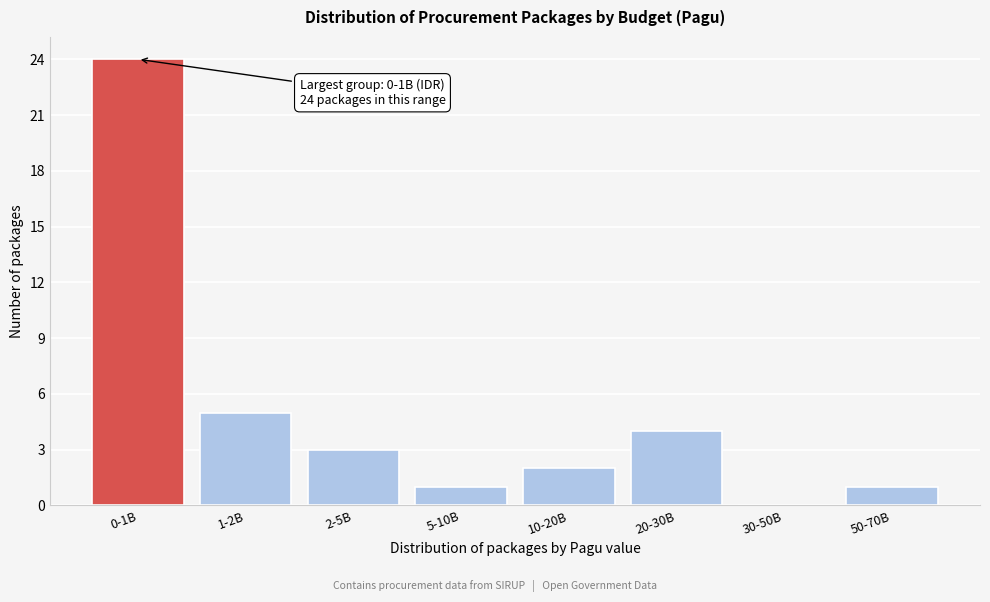

Reading left to right, extract all data points from this chart.

0-1B=24	1-2B=5	2-5B=3	5-10B=1	10-20B=2	20-30B=4	30-50B=0	50-70B=1